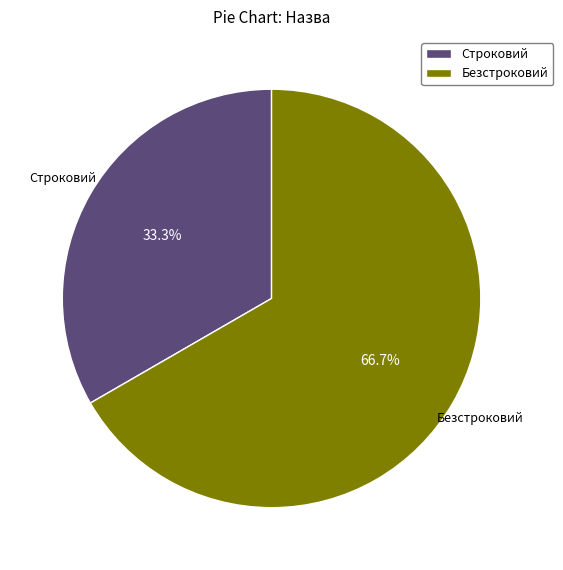

Which category has the smallest portion of the pie?

Строковий